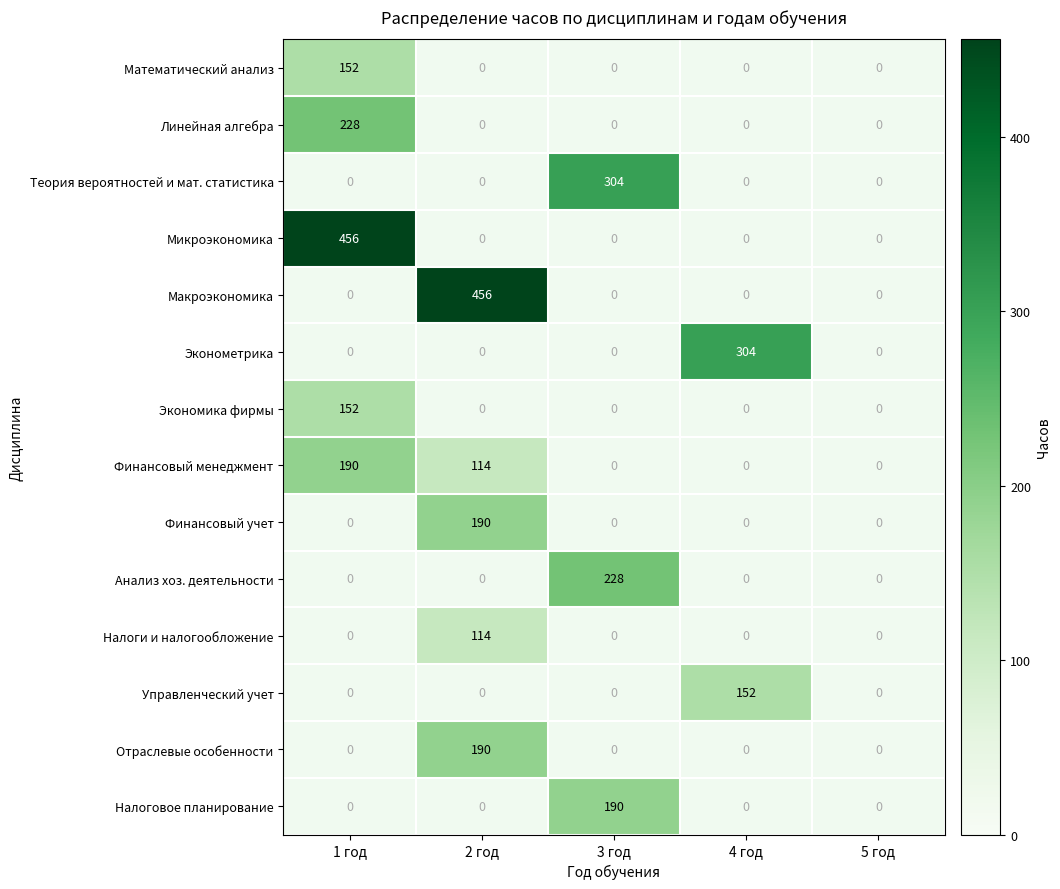

True or false: Налоги и налогообложение has a value of 114 at 2 год.

True